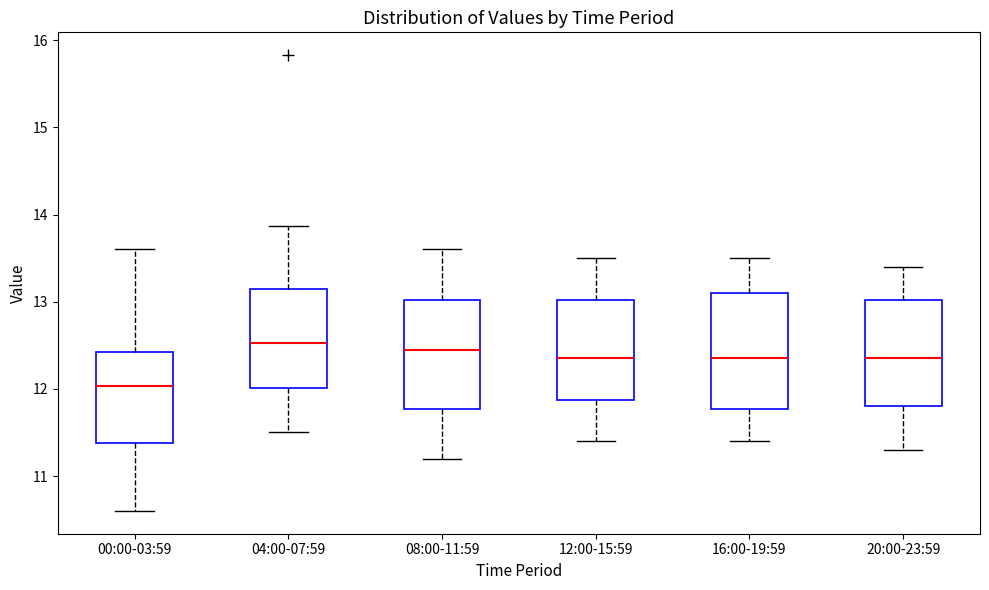

Reading left to right, read every box against the y-axis: the position of its median line, the range the box covers, and the ends of its whiskers. The values are not printed on the chart, so give them approximately, as read against the axis.

00:00-03:59: median 12.0, box 11.4 to 12.4, whiskers 10.6 to 13.6
04:00-07:59: median 12.5, box 12.0 to 13.1, whiskers 11.5 to 13.9
08:00-11:59: median 12.5, box 11.8 to 13.0, whiskers 11.2 to 13.6
12:00-15:59: median 12.4, box 11.9 to 13.0, whiskers 11.4 to 13.5
16:00-19:59: median 12.4, box 11.8 to 13.1, whiskers 11.4 to 13.5
20:00-23:59: median 12.4, box 11.8 to 13.0, whiskers 11.3 to 13.4